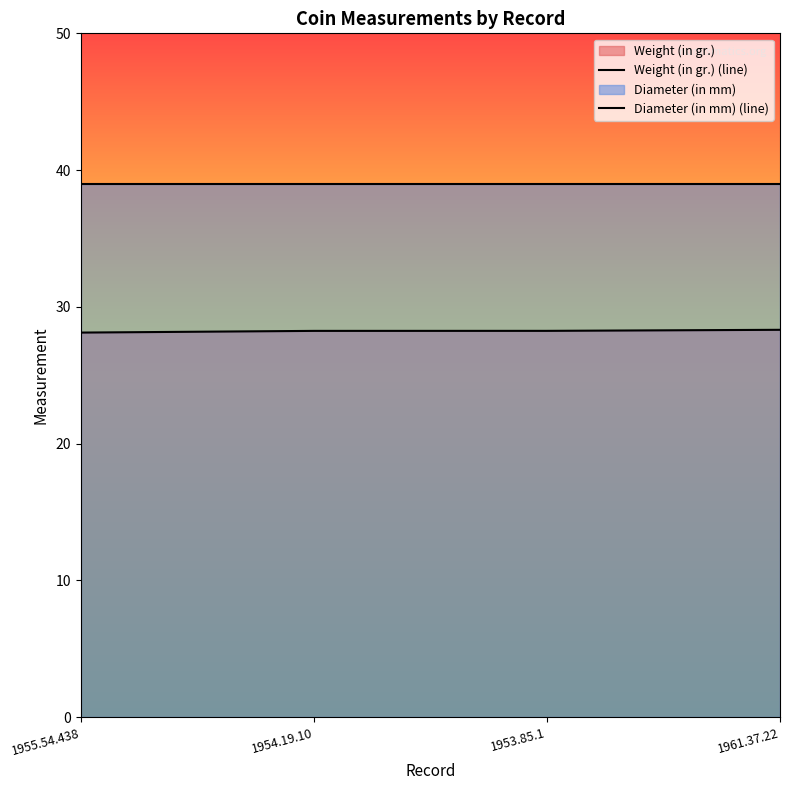

How many lines are shown in the chart?

2